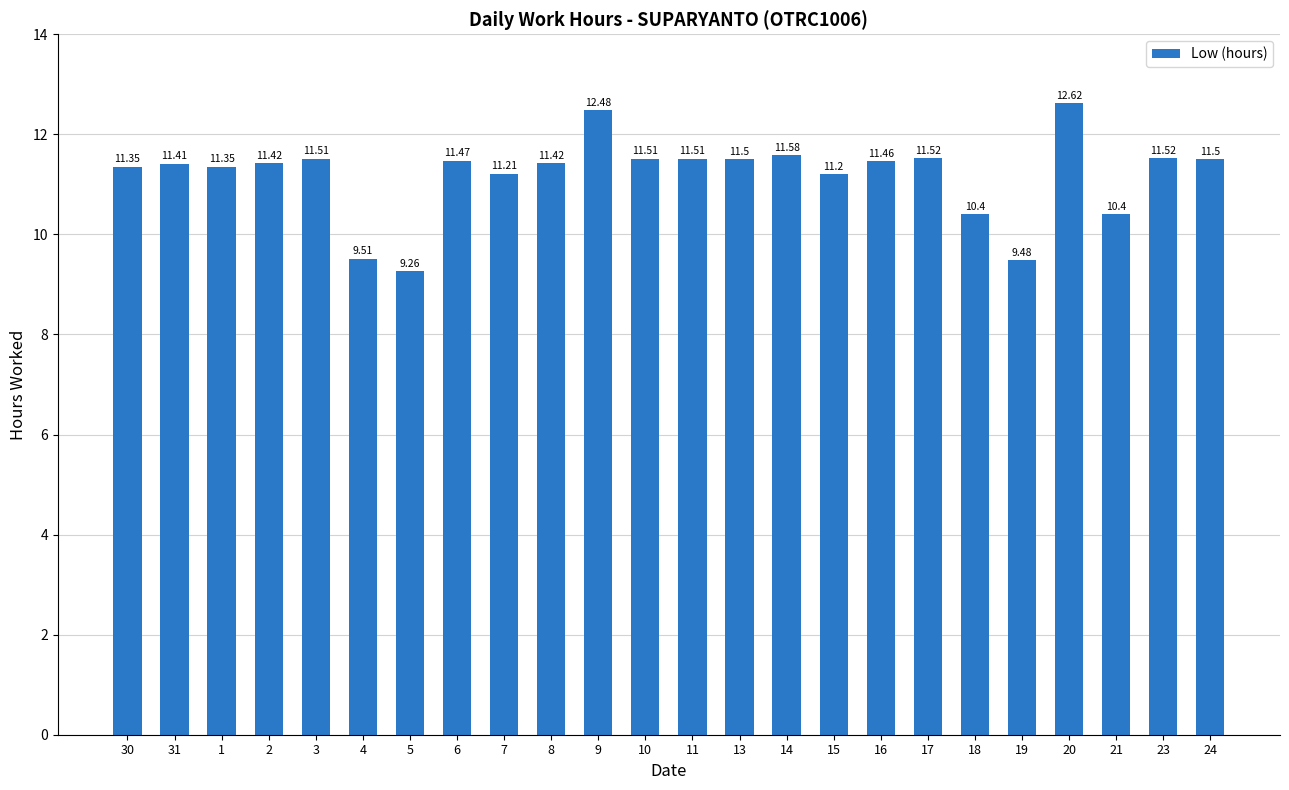

The value at 8 is 11.4. True or false?

True